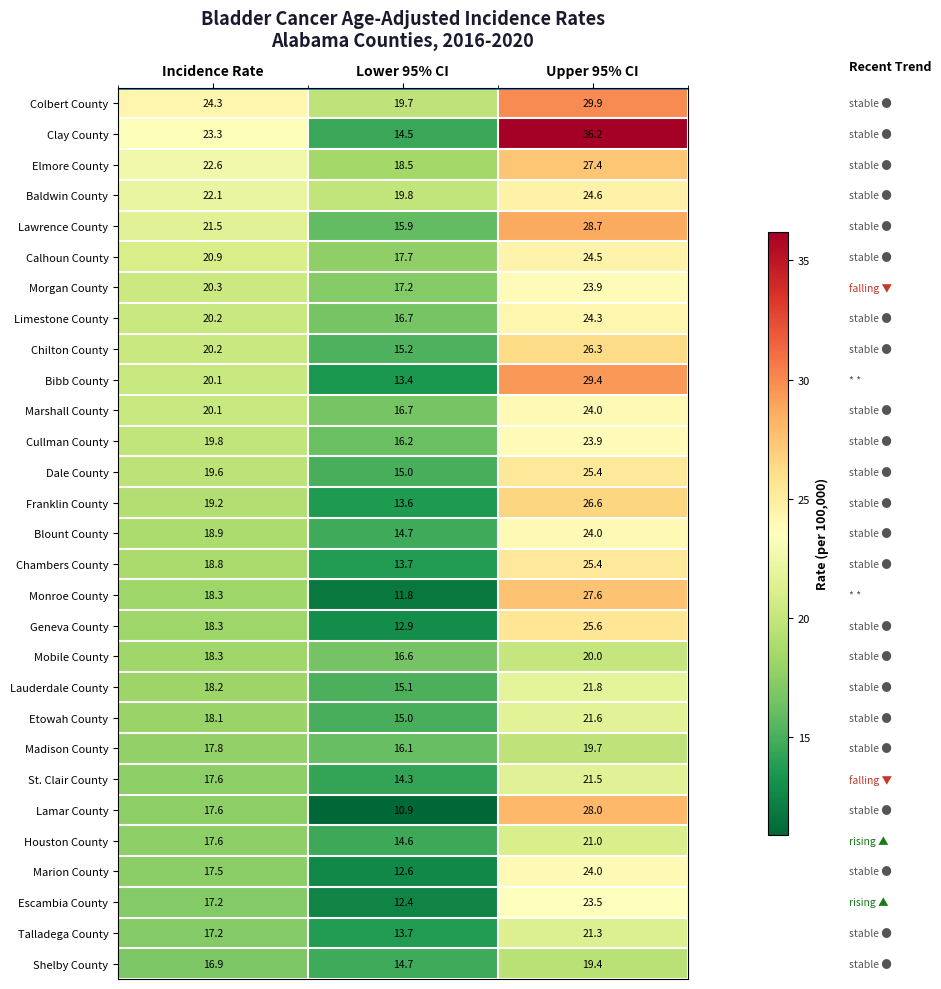

What is the sum of all Etowah County values?

54.7